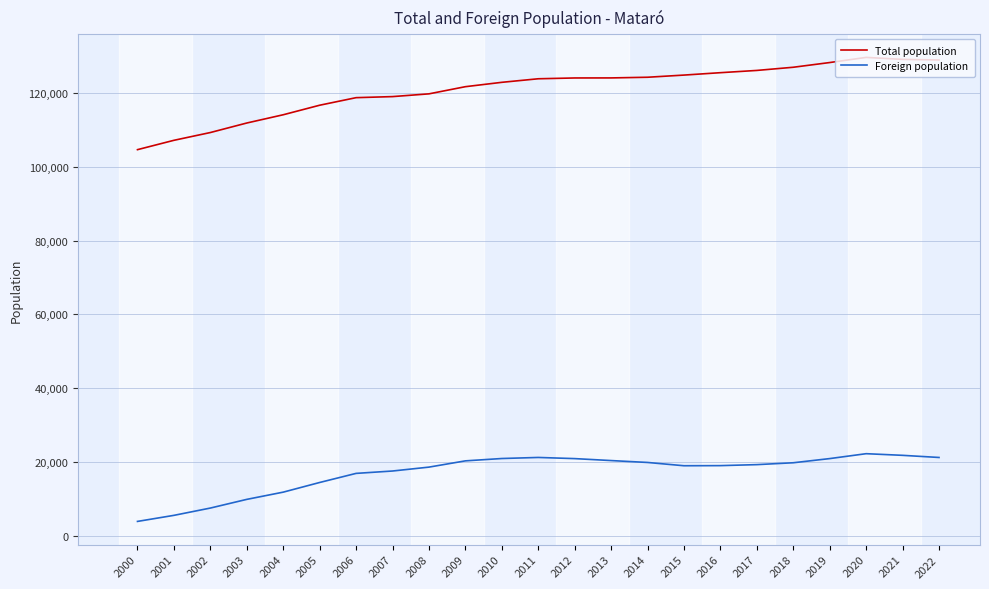

Which series changed the most between 2013 and 2018?

Total population